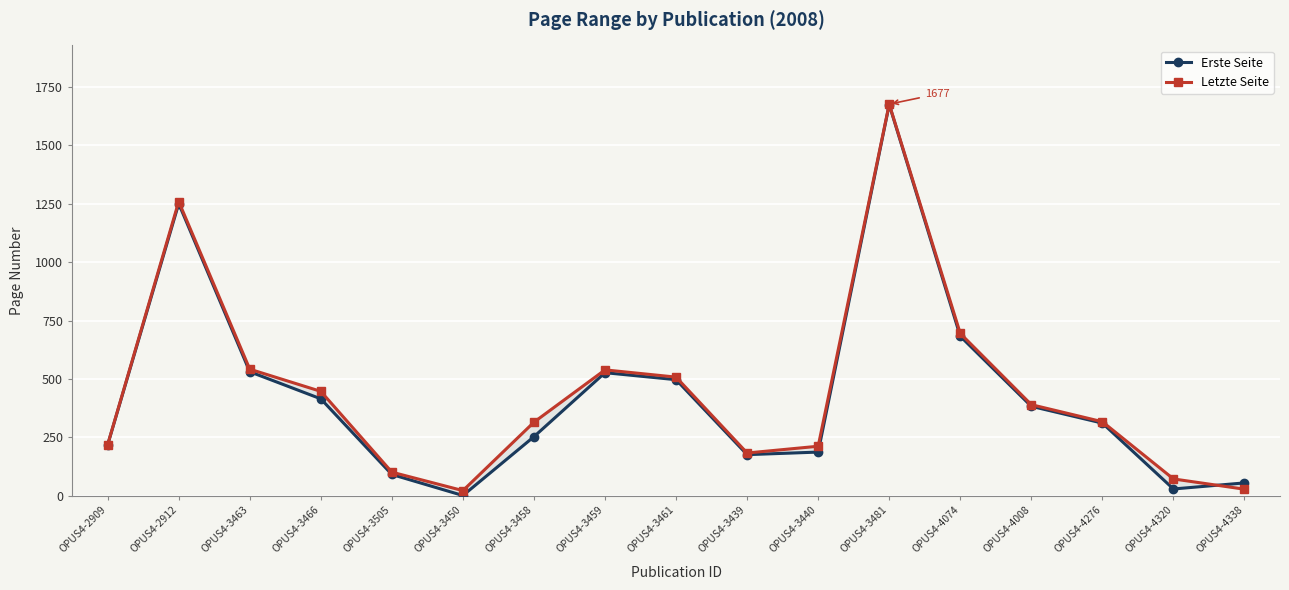

How many lines are shown in the chart?

2